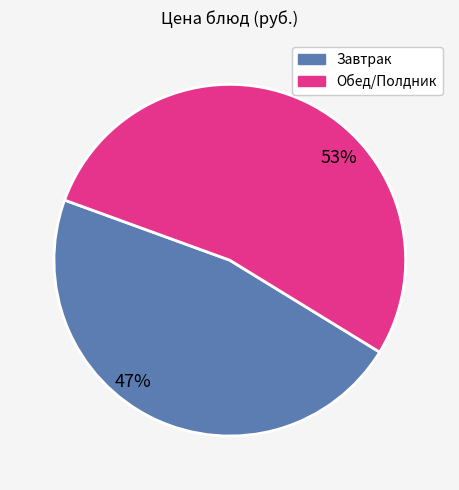

How many slices are in this pie chart?

2